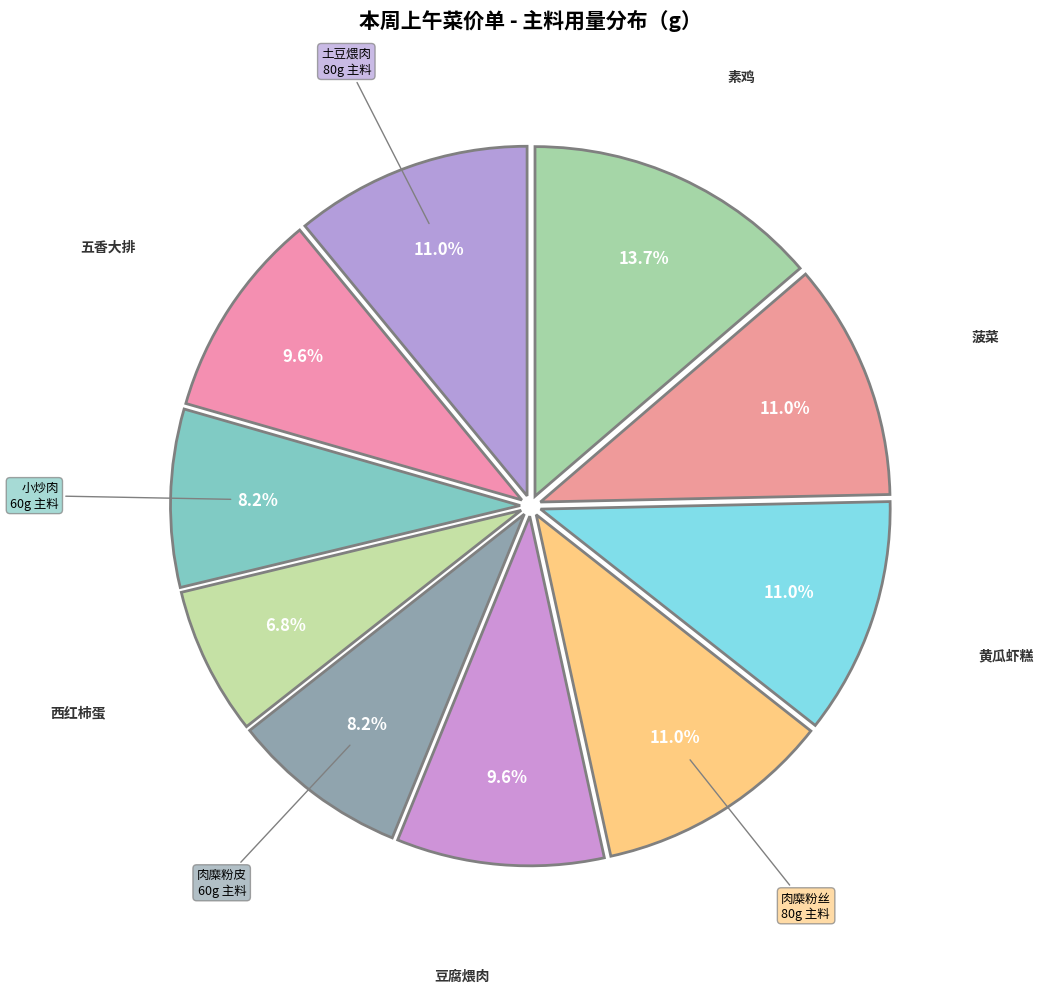

To the nearest percent, what is the difference between the largest and smallest slice percentages?

7%